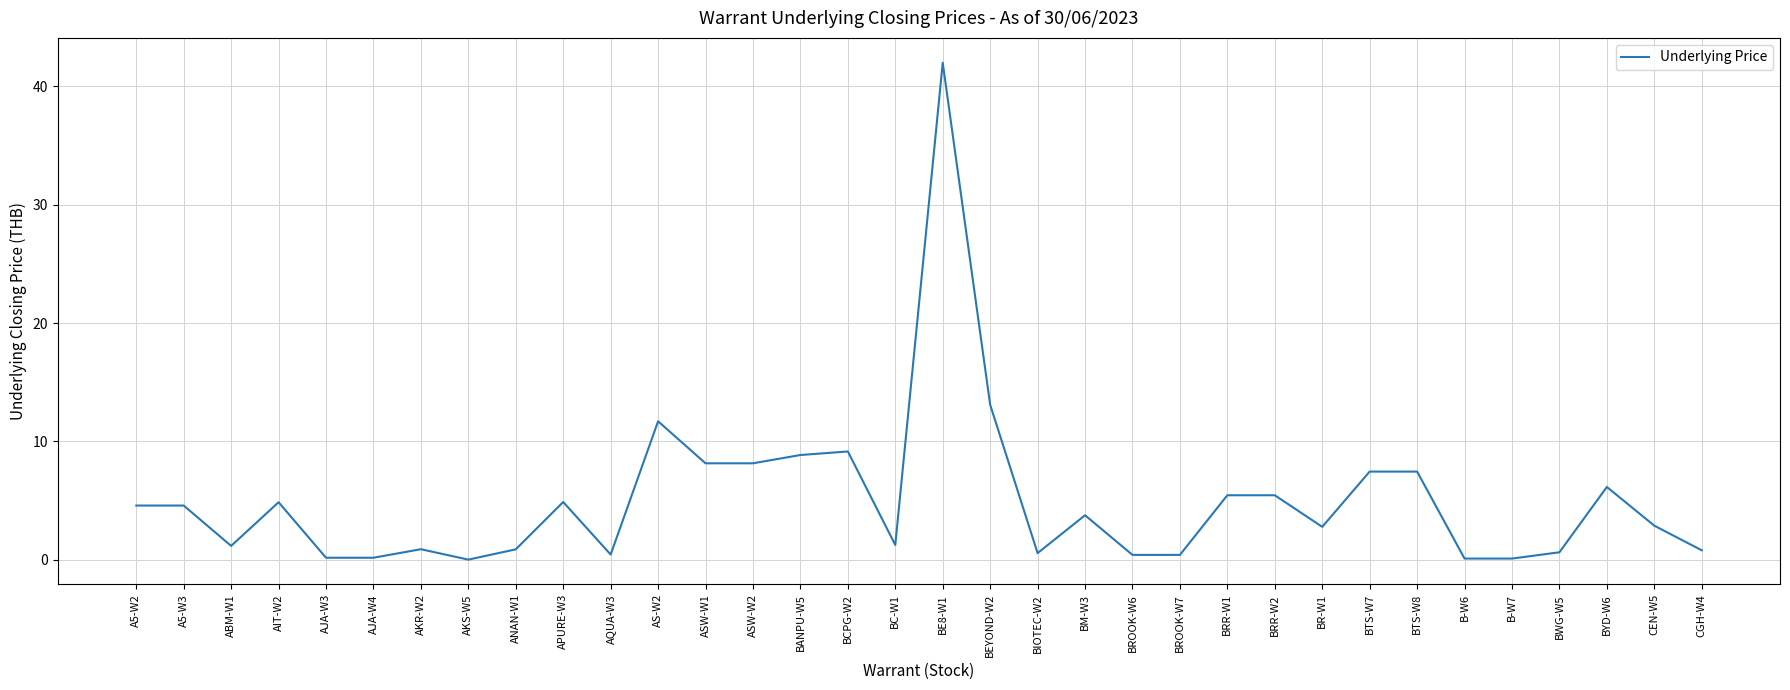

What is the change in value from AS-W2 to CGH-W4?

-10.9